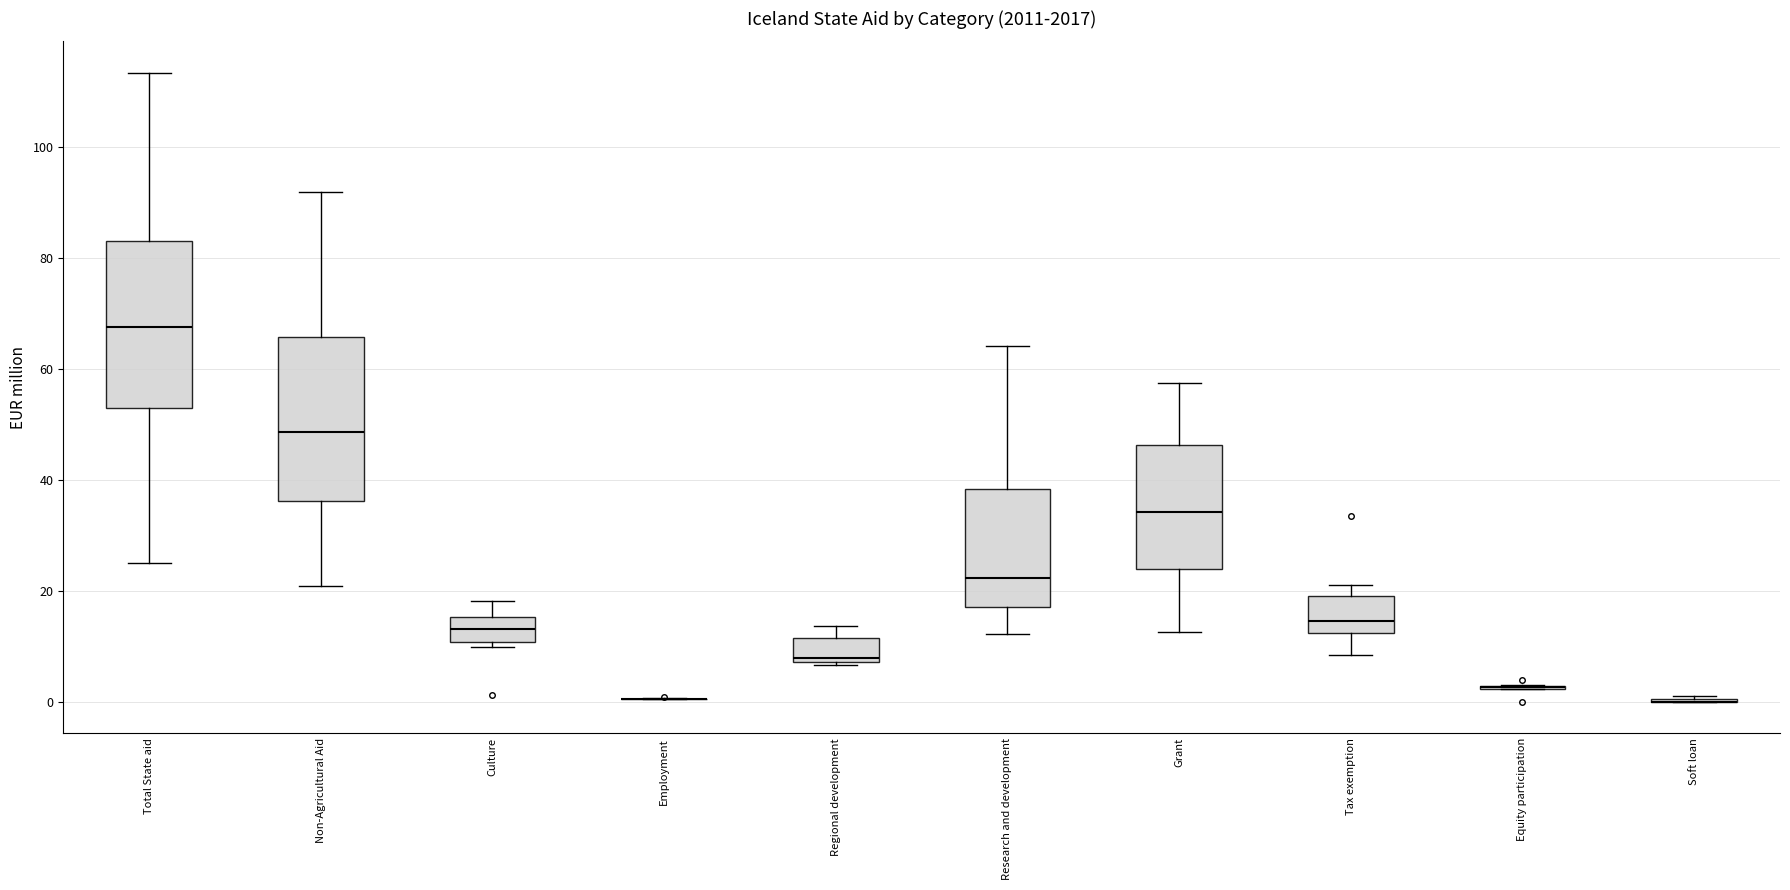

Where is the upper edge of the box for Tax exemption on the y-axis? The values are not printed on the chart, so give them approximately, as read against the axis.

20